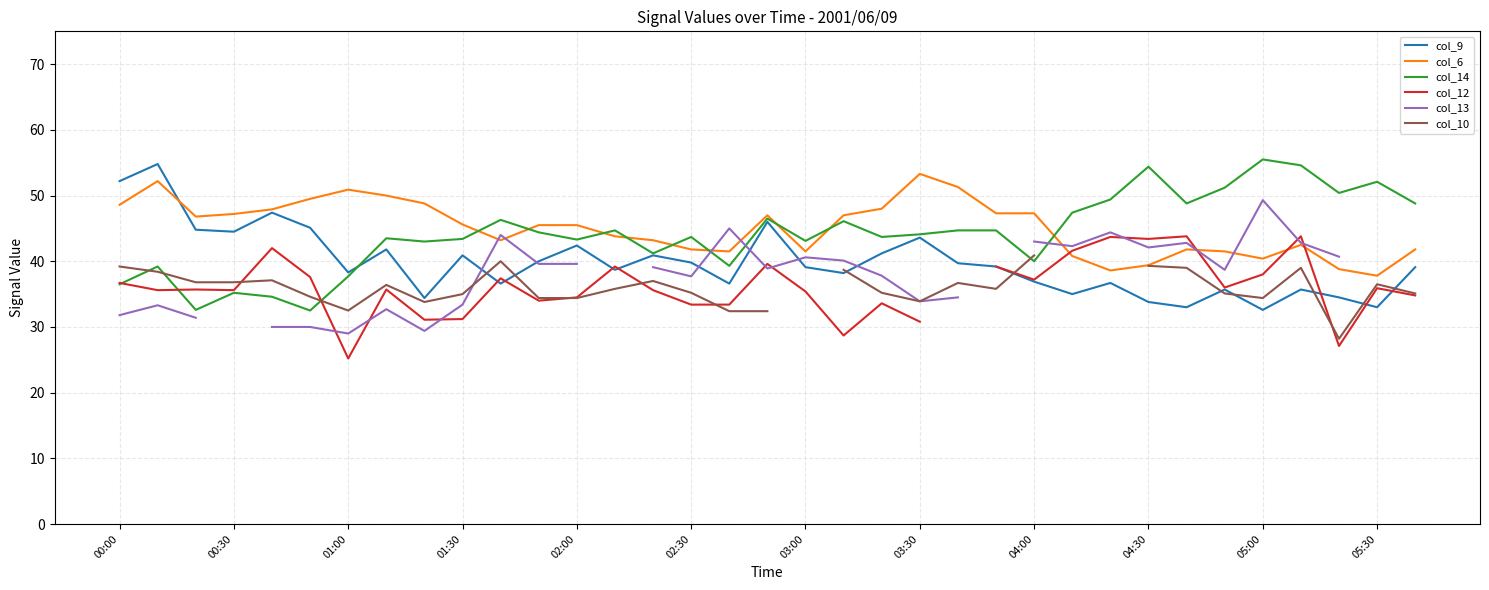

What are all the series names shown in the legend?

col_9, col_6, col_14, col_12, col_13, col_10